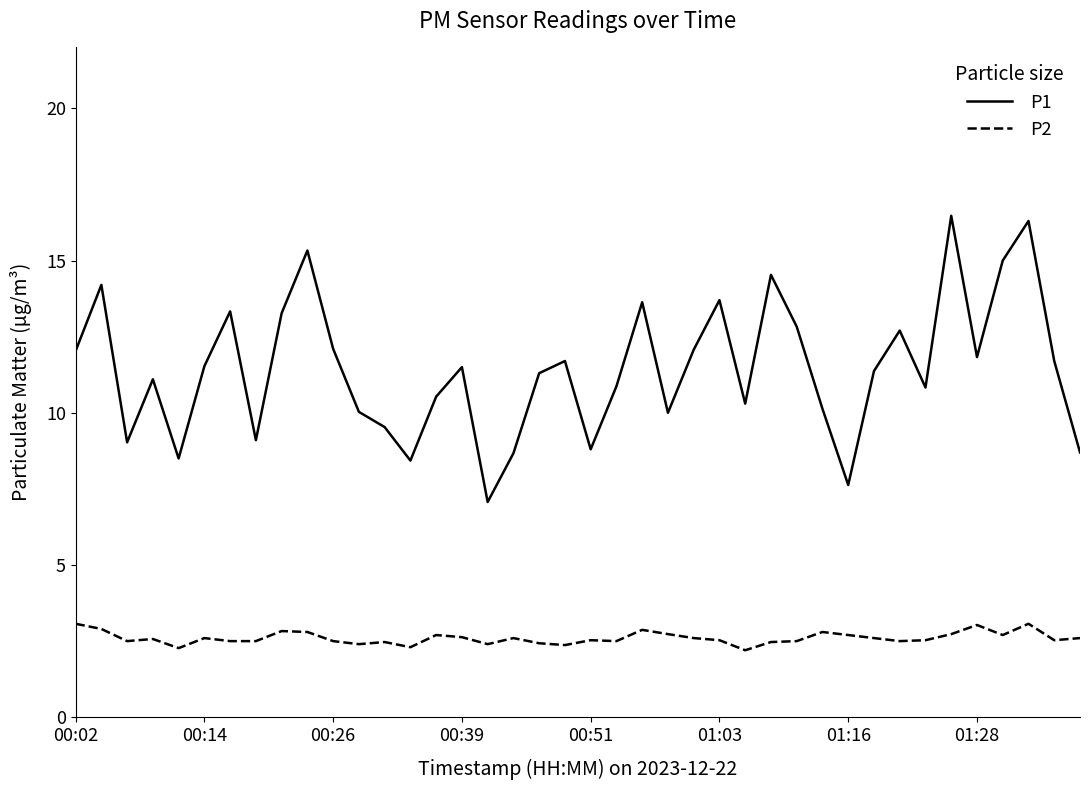

What is the difference between the maximum and minimum values in the P2 series?

0.9